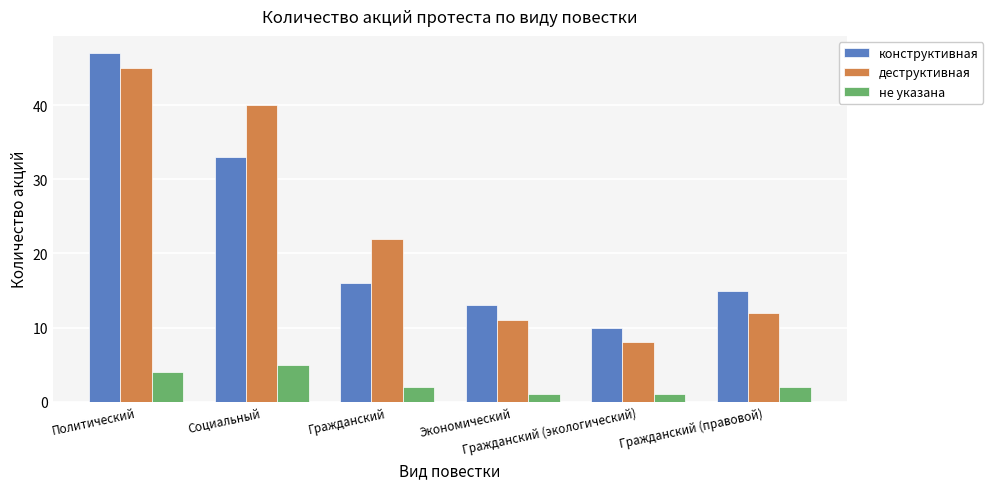

Rank the series at Гражданский (правовой) from highest to lowest value.

конструктивная, деструктивная, не указана